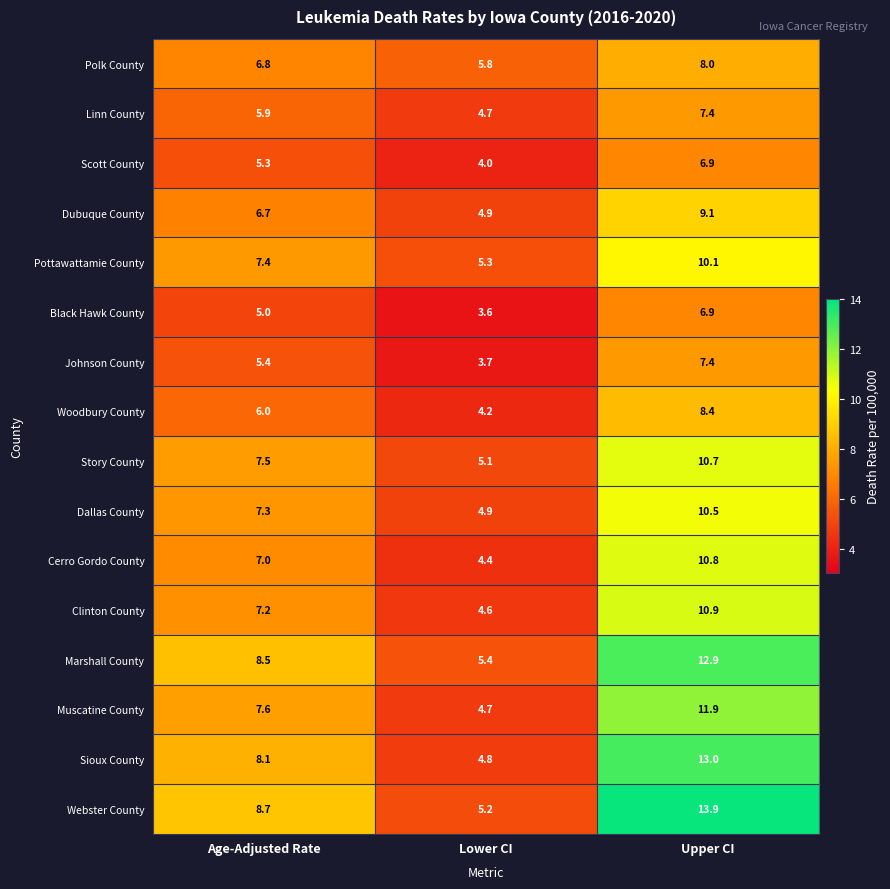

Rank the series at Age-Adjusted Rate from lowest to highest value.

Black Hawk County, Scott County, Johnson County, Linn County, Woodbury County, Dubuque County, Polk County, Cerro Gordo County, Clinton County, Dallas County, Pottawattamie County, Story County, Muscatine County, Sioux County, Marshall County, Webster County